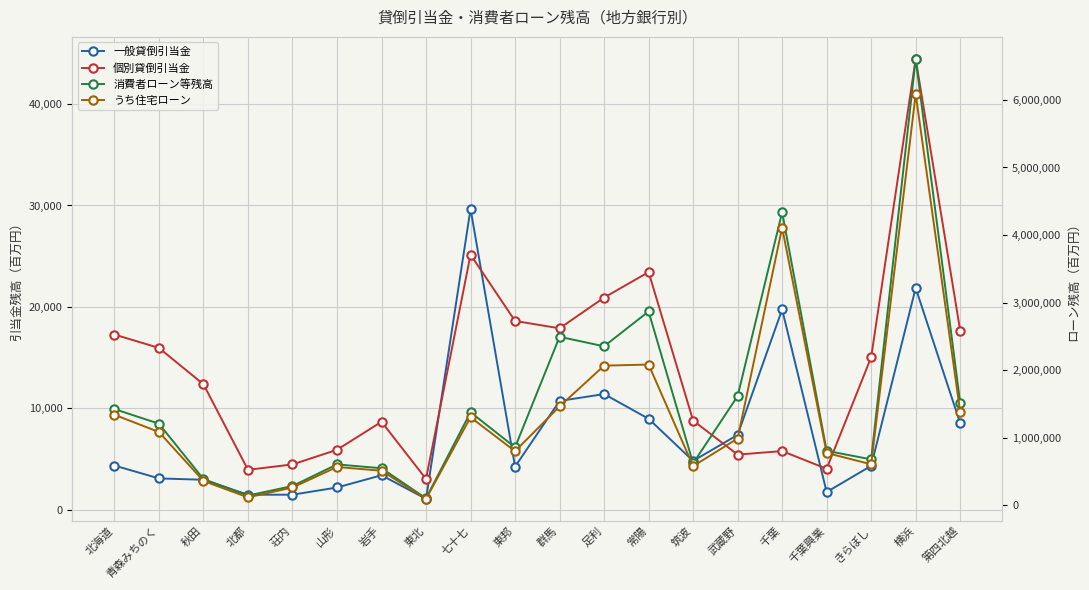

The うち住宅ローン series shows 1383838 at 第四北越. True or false?

True